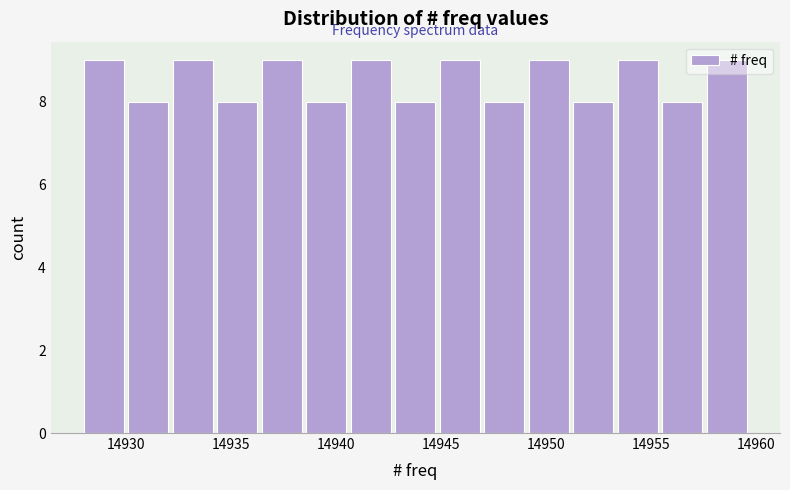

Reading left to right, transcribe this chart: for each bar, give the range it covers on the x-axis and its height. Neither the bar edges nor the heights are printed on the chart, so give them approximately, as read against the axes.

14928.0 to 14930.0: 9
14930.0 to 14932.0: 8
14932.0 to 14934.5: 9
14934.5 to 14936.5: 8
14936.5 to 14938.5: 9
14938.5 to 14940.5: 8
14940.5 to 14943.0: 9
14943.0 to 14945.0: 8
14945.0 to 14947.0: 9
14947.0 to 14949.0: 8
14949.0 to 14951.5: 9
14951.5 to 14953.5: 8
14953.5 to 14955.5: 9
14955.5 to 14957.5: 8
14957.5 to 14960.0: 9